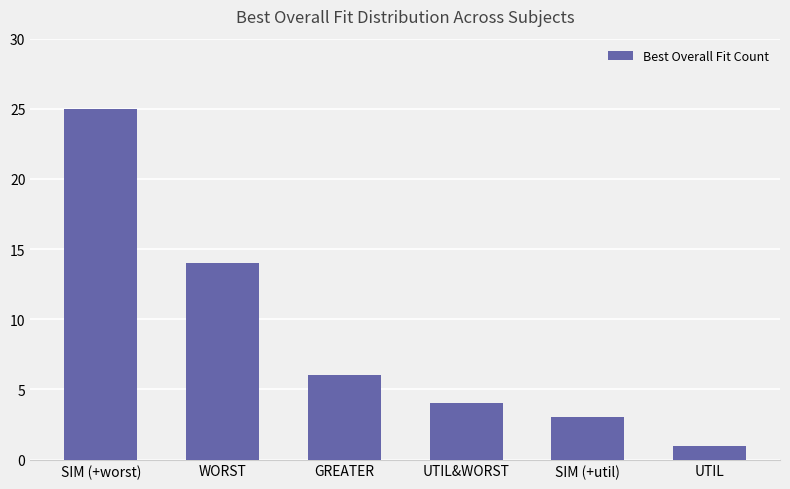

List the labels in order of value, largest first.

SIM (+worst), WORST, GREATER, UTIL&WORST, SIM (+util), UTIL